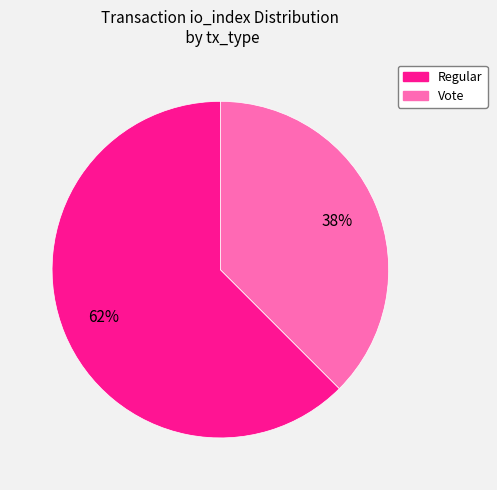

Do Regular and Vote together represent more than half of the pie?

Yes